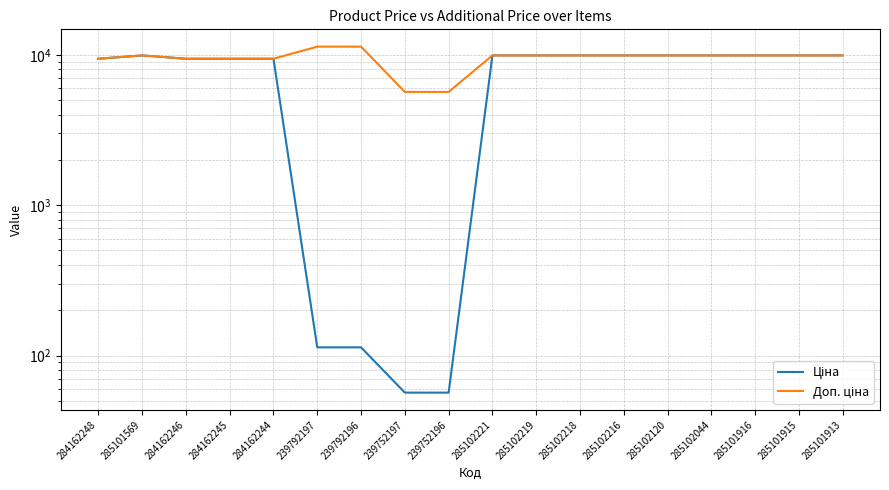

The Ціна series shows 72.4 at 239792196. True or false?

False